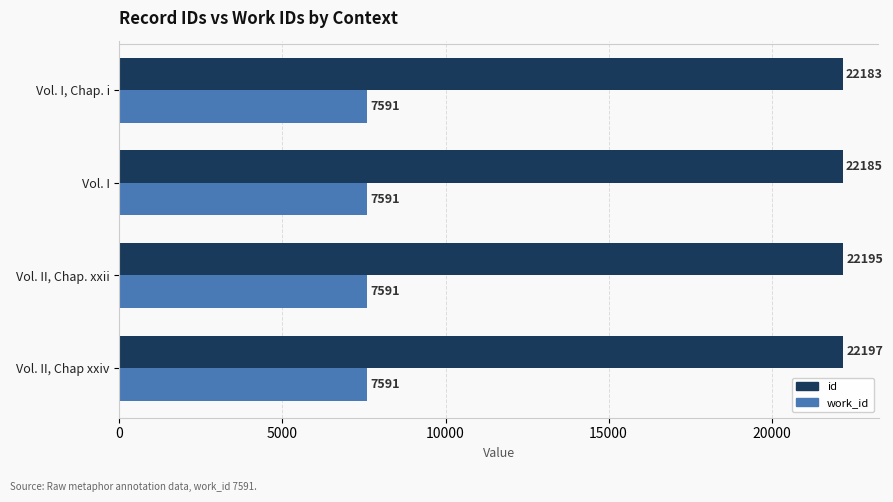

Between Vol. I and Vol. II, Chap. xxii, which series saw the biggest shift?

id